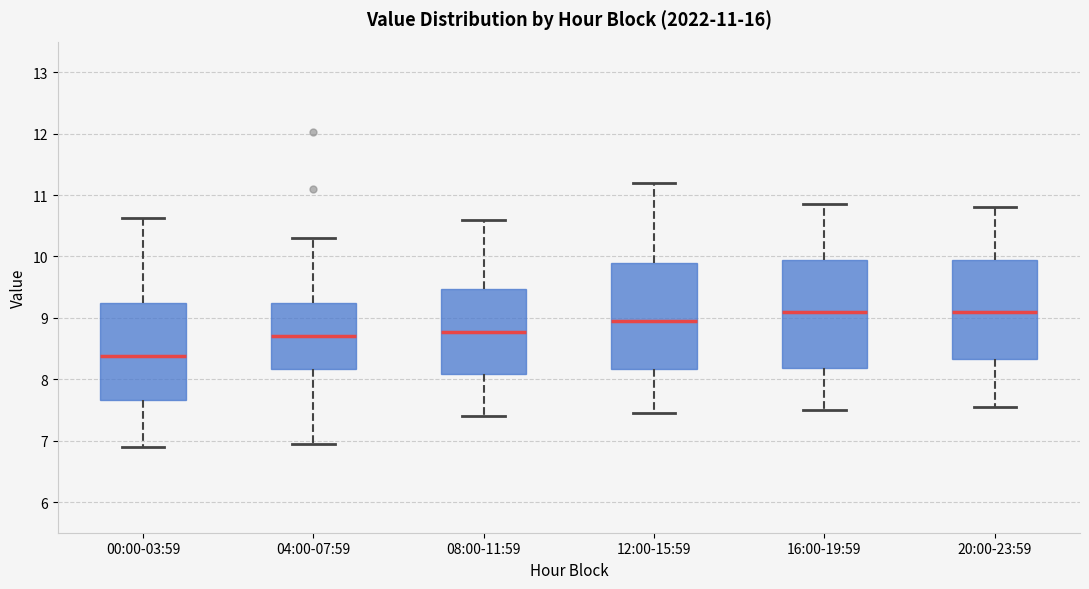

Which box has the lowest median line?

00:00-03:59